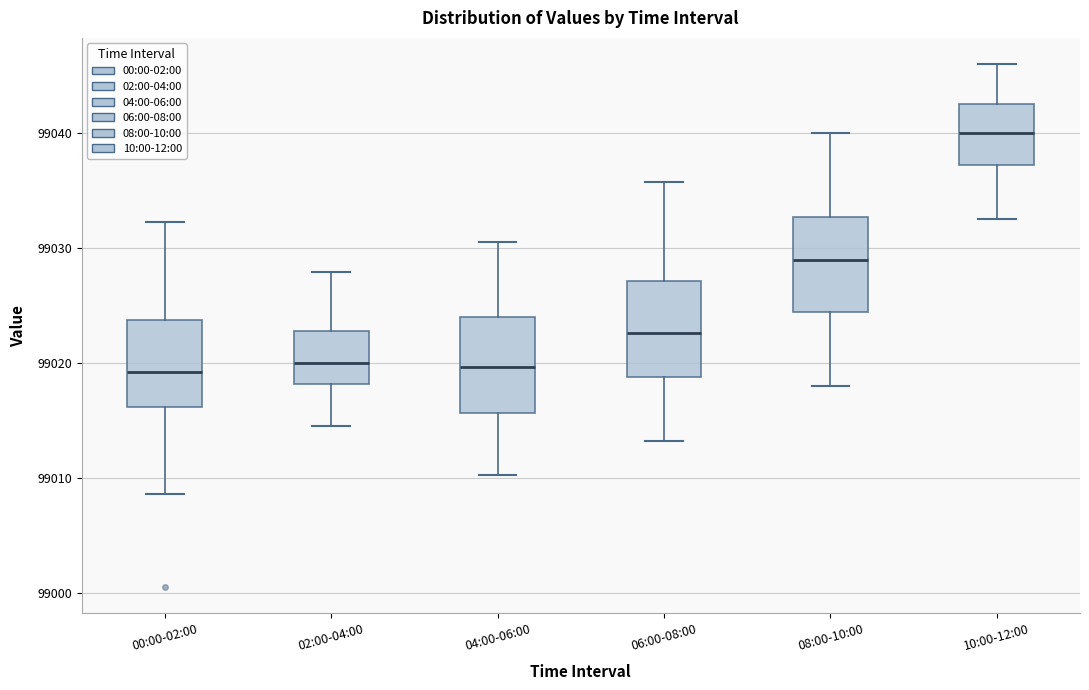

Where does the lower whisker of the box for 00:00-02:00 end on the y-axis? The values are not printed on the chart, so give them approximately, as read against the axis.

99009